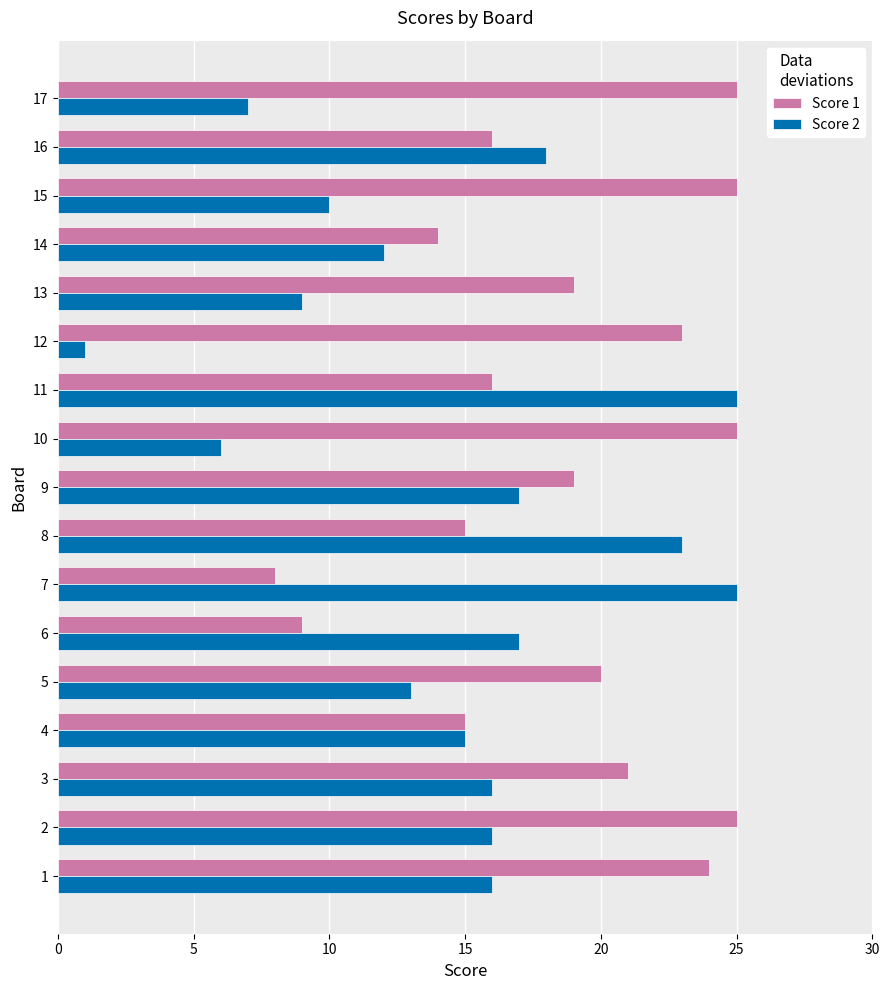

Which series has the largest range (max minus min)?

Score 2